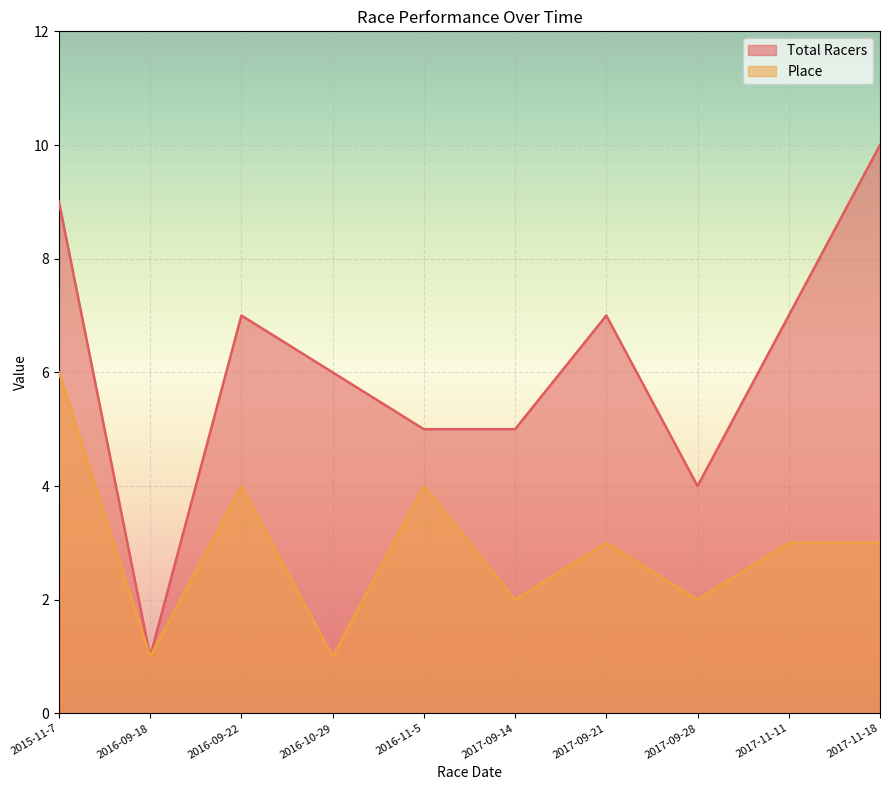

How many lines are shown in the chart?

2